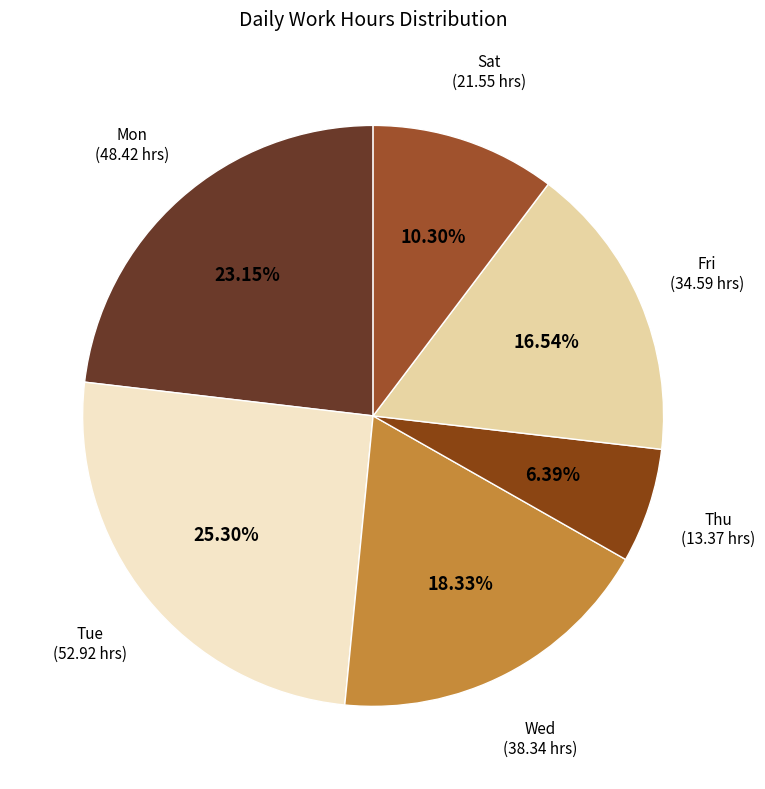

How many segments does this pie chart have?

6